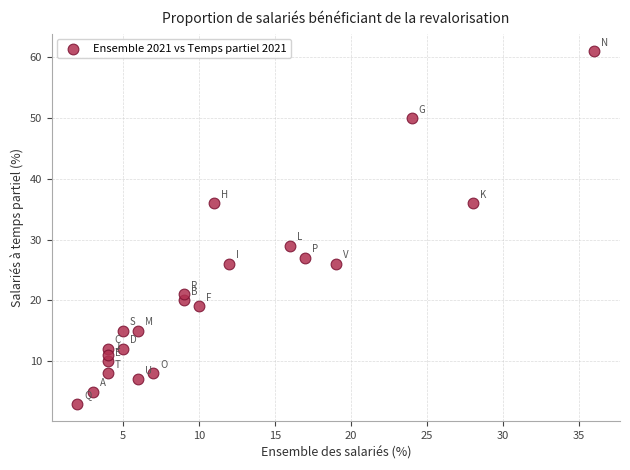

What Y value in the scatter plot is closest to 32?

29